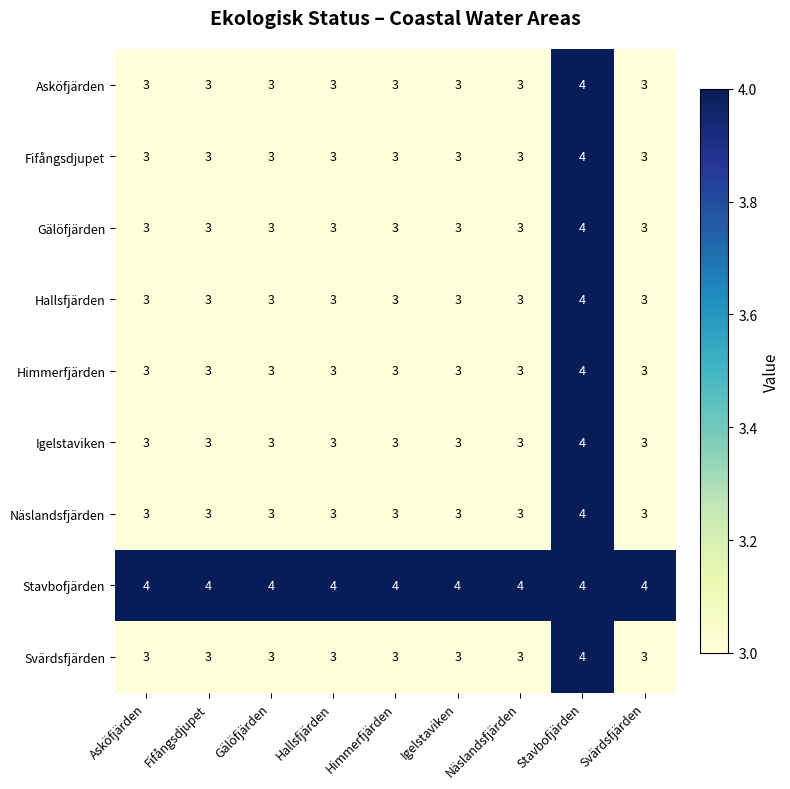

How many data points does each series have?

9